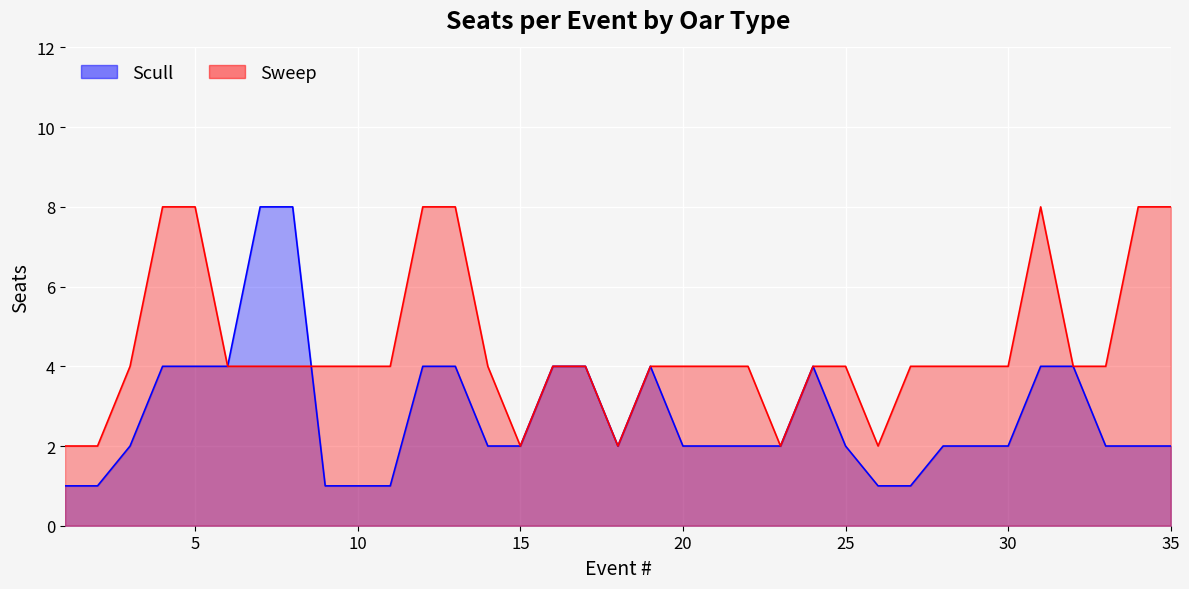

The Sweep series shows 8 at 35. True or false?

True